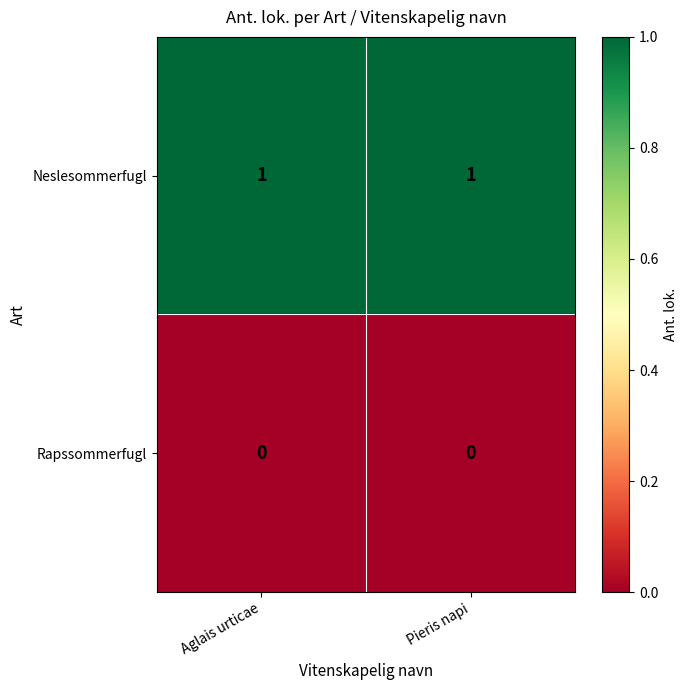

True or false: Neslesommerfugl has a value of 2 at Aglais urticae.

False